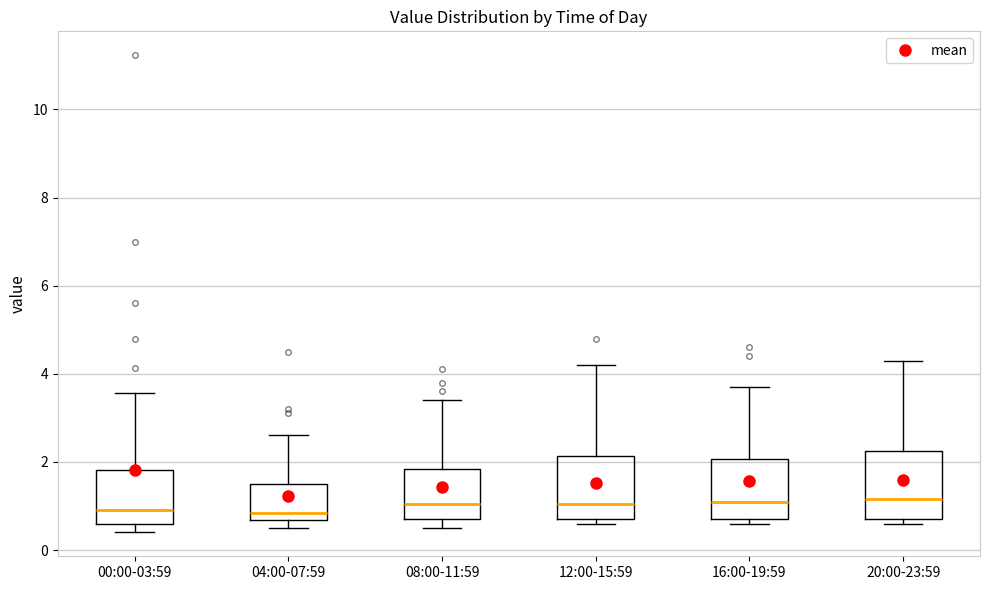

Reading left to right, transcribe this box plot: for each box, give where its median line is, the range the box spans, and where its two whiskers end, as read against the y-axis. The values are not printed on the chart, so give them approximately, as read against the axis.

00:00-03:59: median 1.0, box 0.6 to 1.8, whiskers 0.4 to 3.6
04:00-07:59: median 0.8, box 0.6 to 1.6, whiskers 0.6 (just below the box's lower edge) to 2.6
08:00-11:59: median 1.0, box 0.8 to 1.8, whiskers 0.6 to 3.4
12:00-15:59: median 1.0, box 0.8 to 2.2, whiskers 0.6 to 4.2
16:00-19:59: median 1.2, box 0.8 to 2.0, whiskers 0.6 to 3.8
20:00-23:59: median 1.2, box 0.8 to 2.2, whiskers 0.6 to 4.4